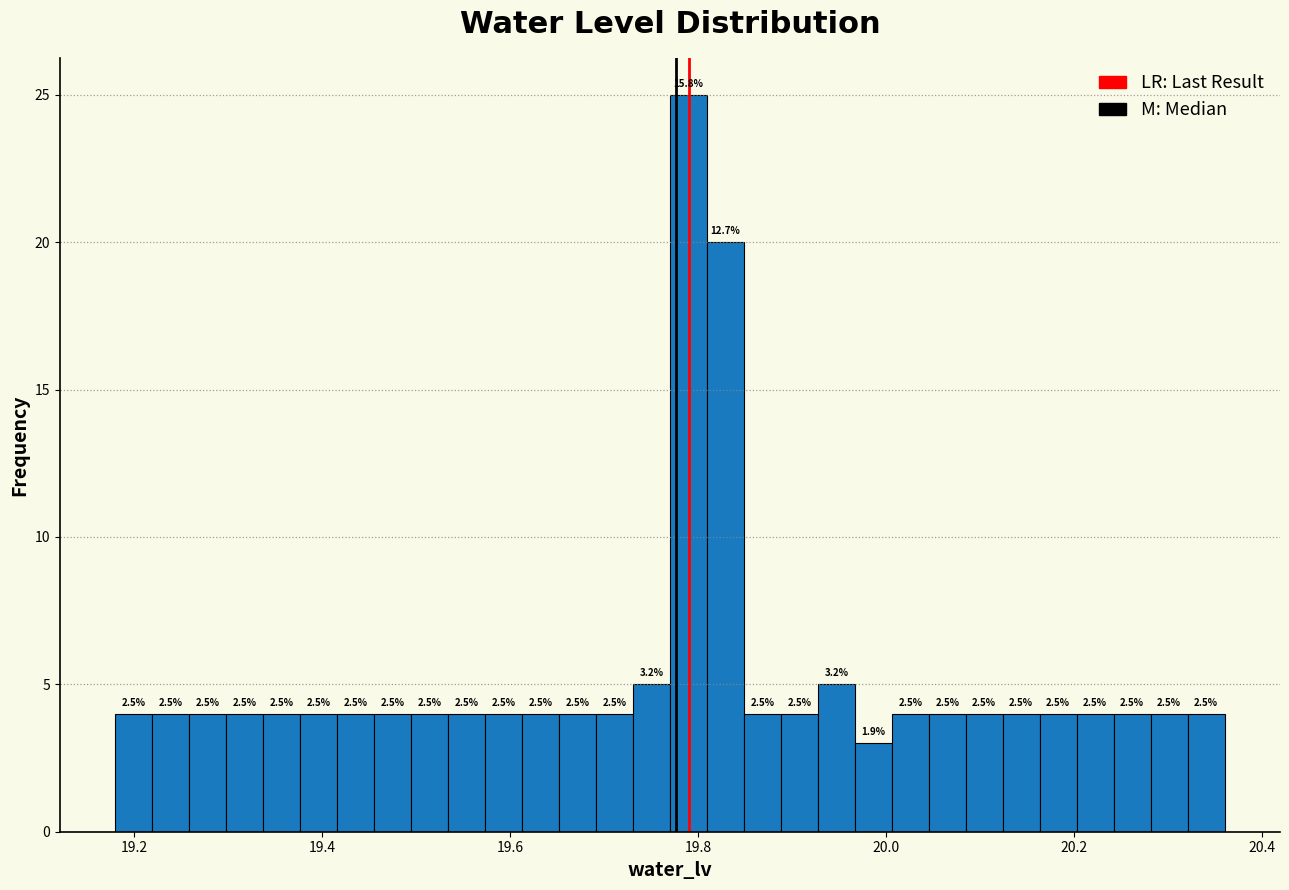

Around what value on the x-axis is the tallest bar? Give the approximate position of its centre, as read against the axis.

19.78